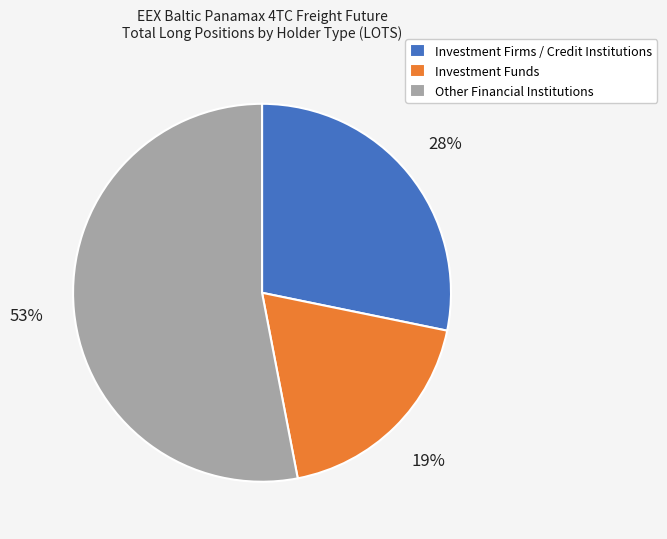

True or false: Investment Firms / Credit Institutions accounts for 28% of the total.

True